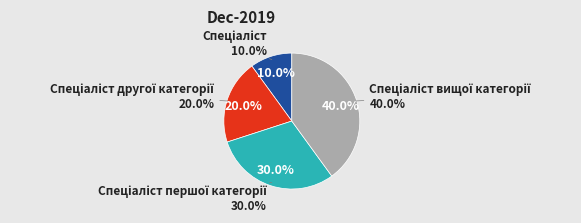

What portion of the pie excludes Спеціаліст вищої категорії?

60.0%